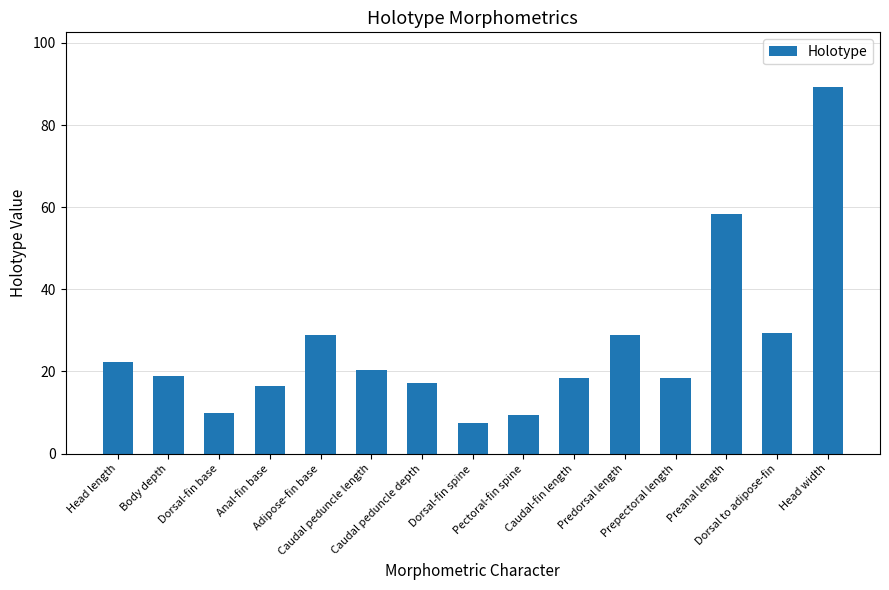

How many data points does each series have?

15